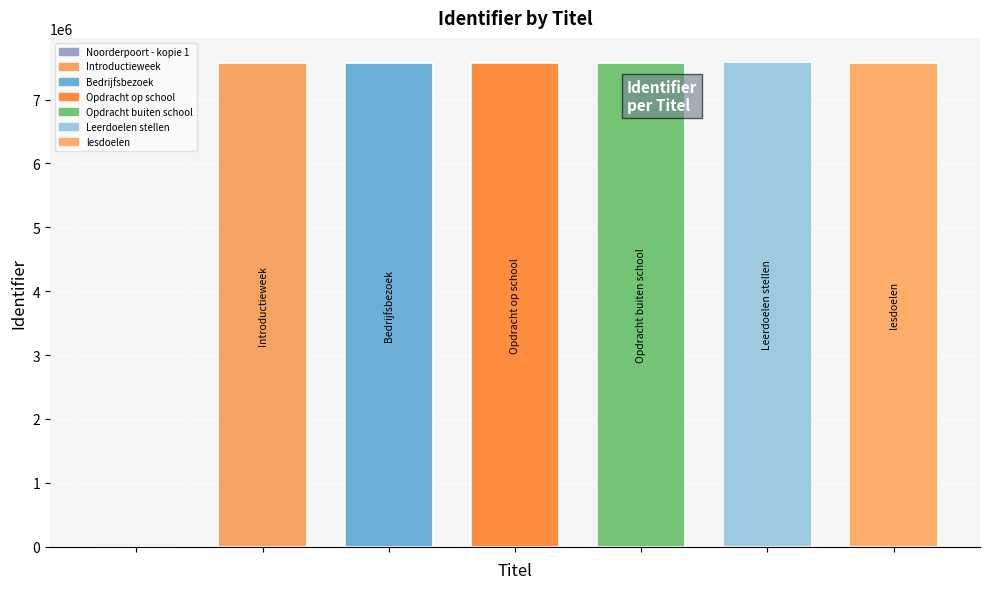

What is the average value?

6491509